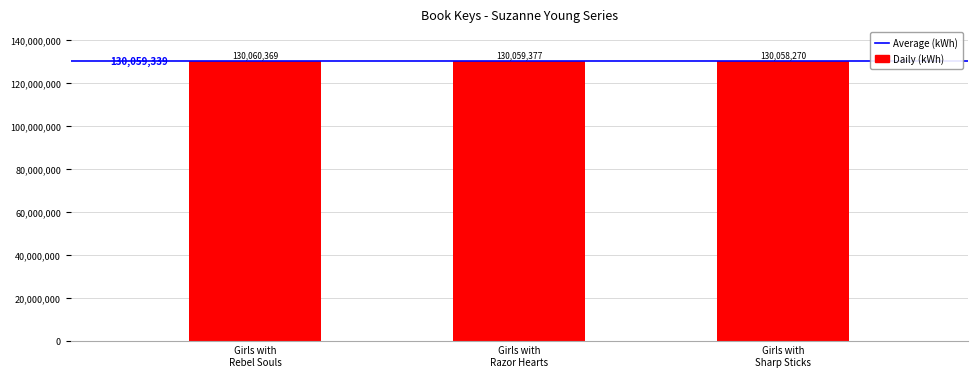

Does the chart contain stacked bars?

No